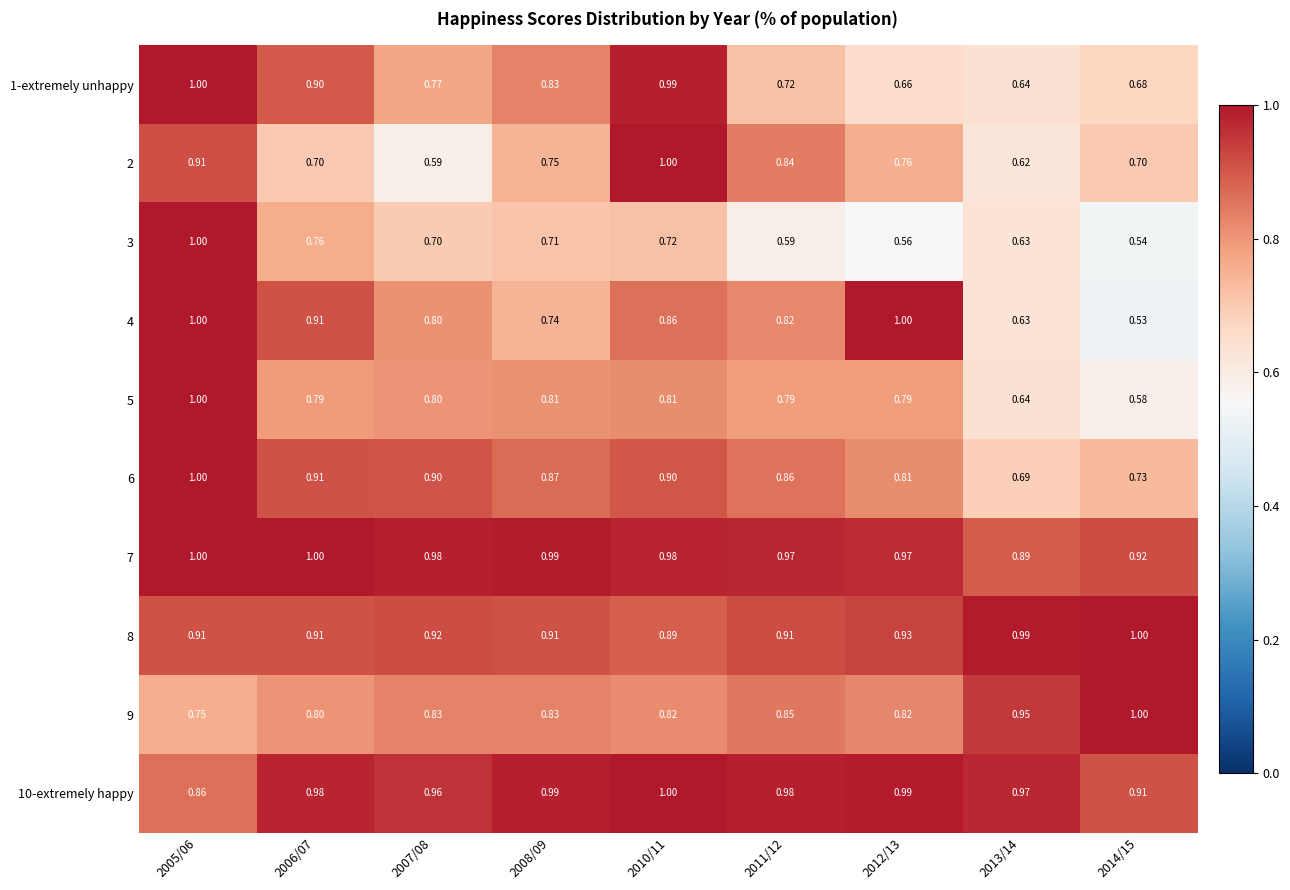

What is the greatest value displayed?

1.0